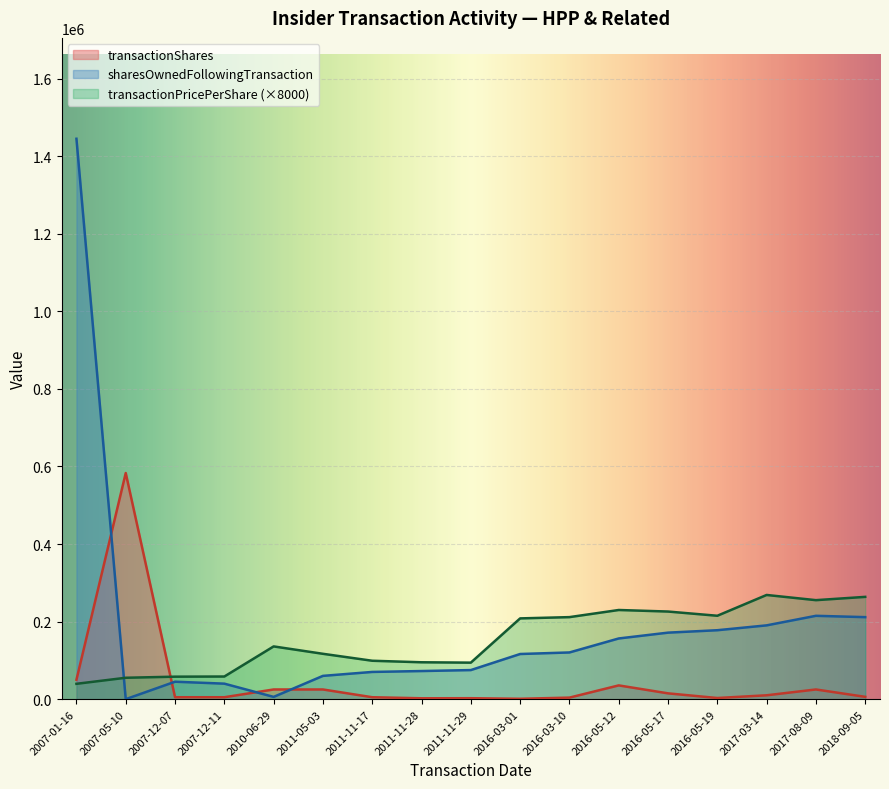

Which series has the largest range (max minus min)?

sharesOwnedFollowingTransaction